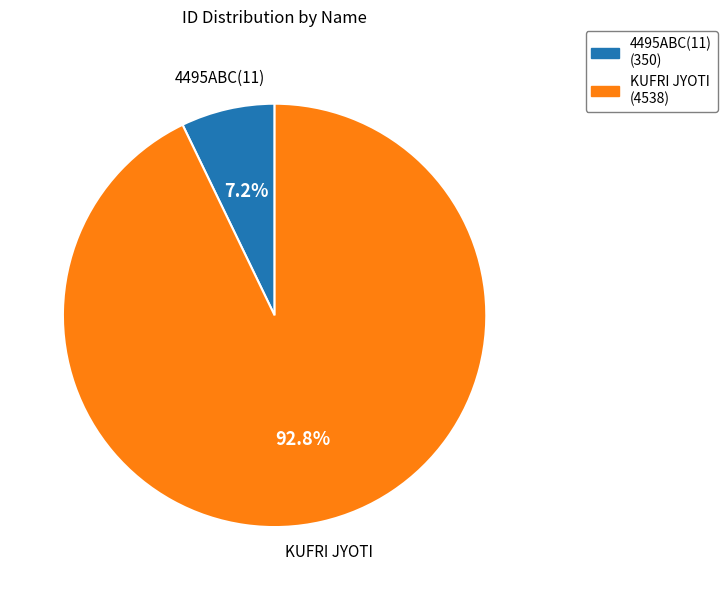

Which category has the smallest portion of the pie?

4495ABC(11)